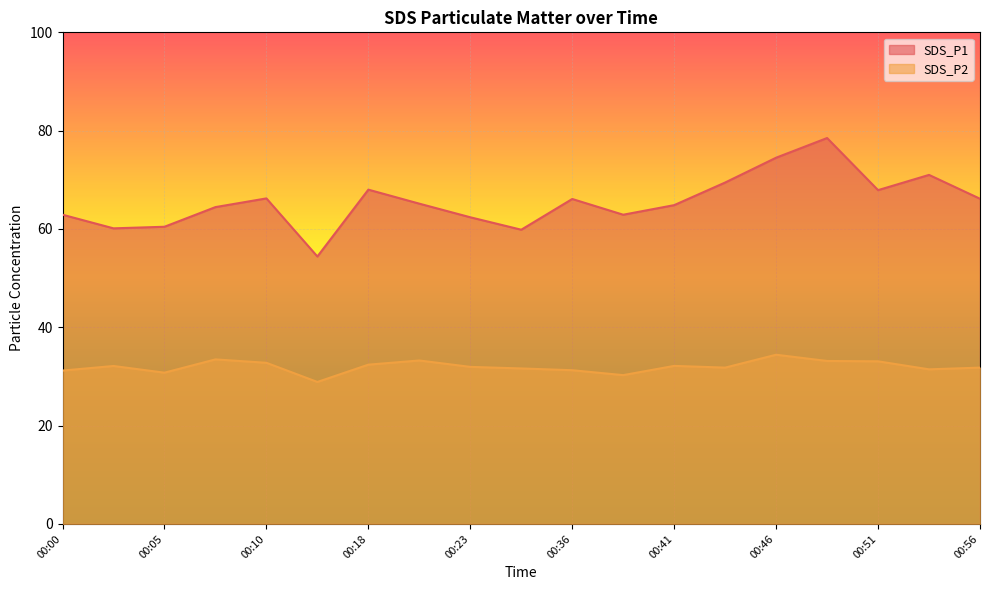

In SDS_P1, how many points are lower than both neighbors (excluding endpoints)?

5